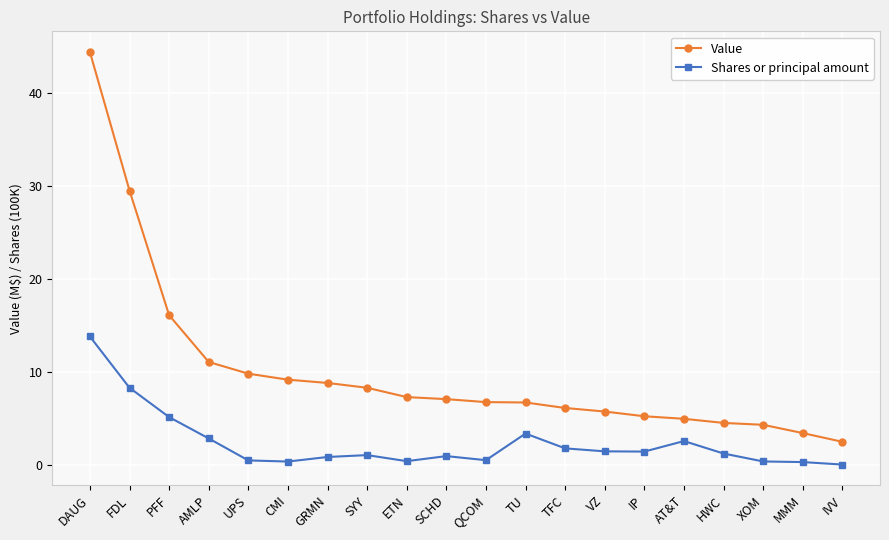

Rank the series by their average value, from highest to lowest.

Value, Shares or principal amount